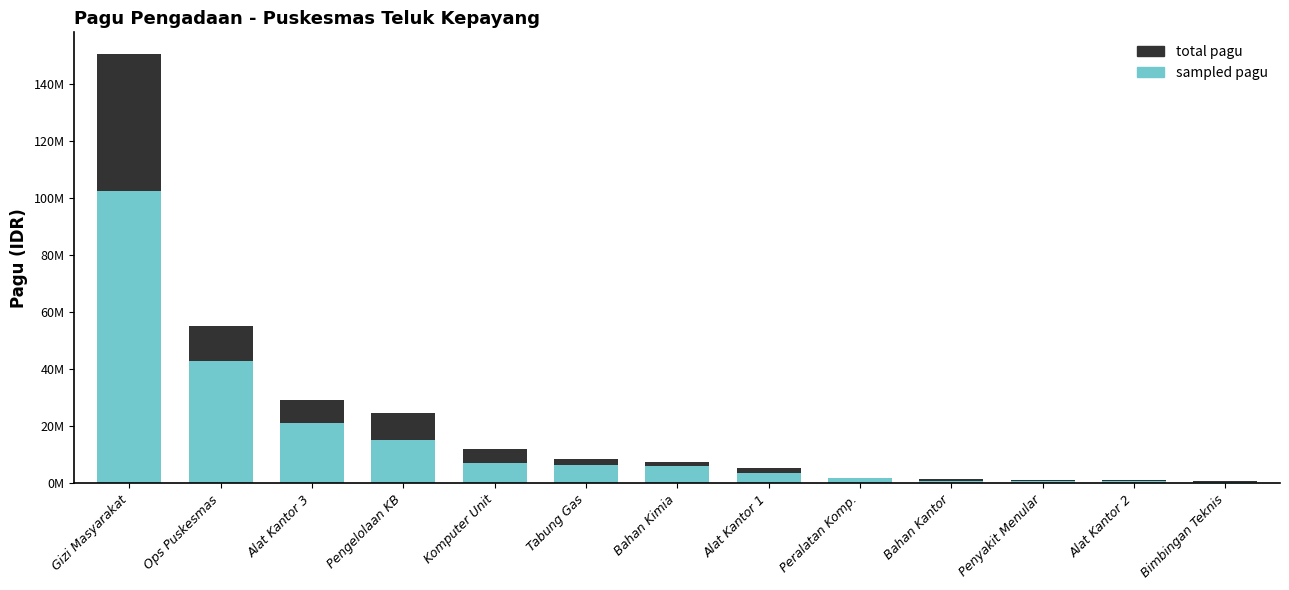

What are all the series names shown in the legend?

total pagu, sampled pagu